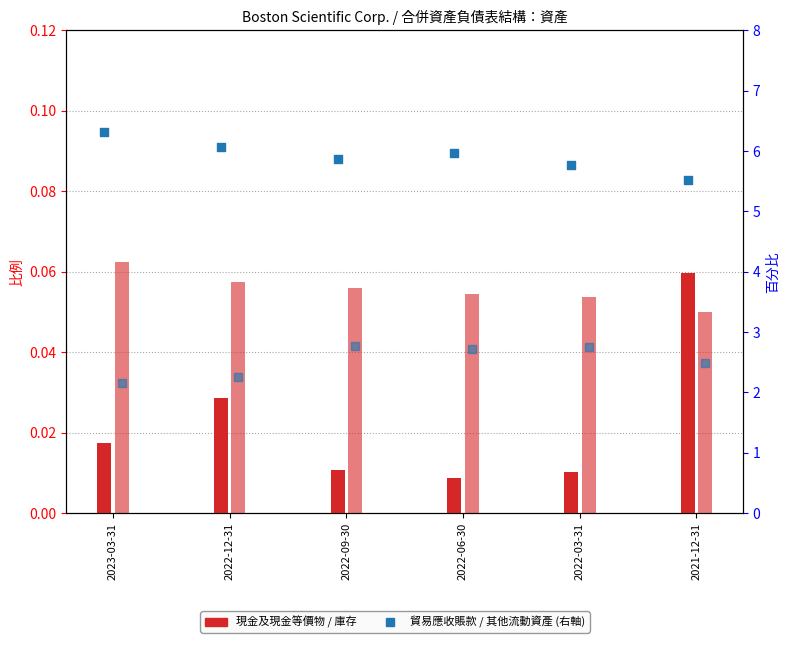

Which series has the largest total across all categories?

貿易應收賬款，凈值 (右軸)